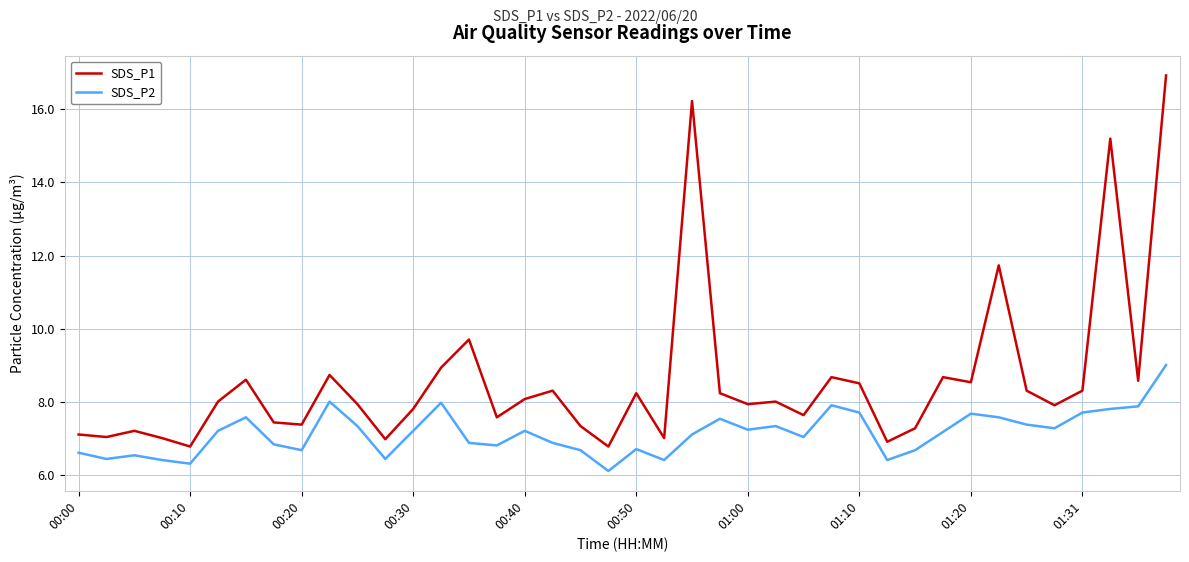

Which series has the largest total across all categories?

SDS_P1